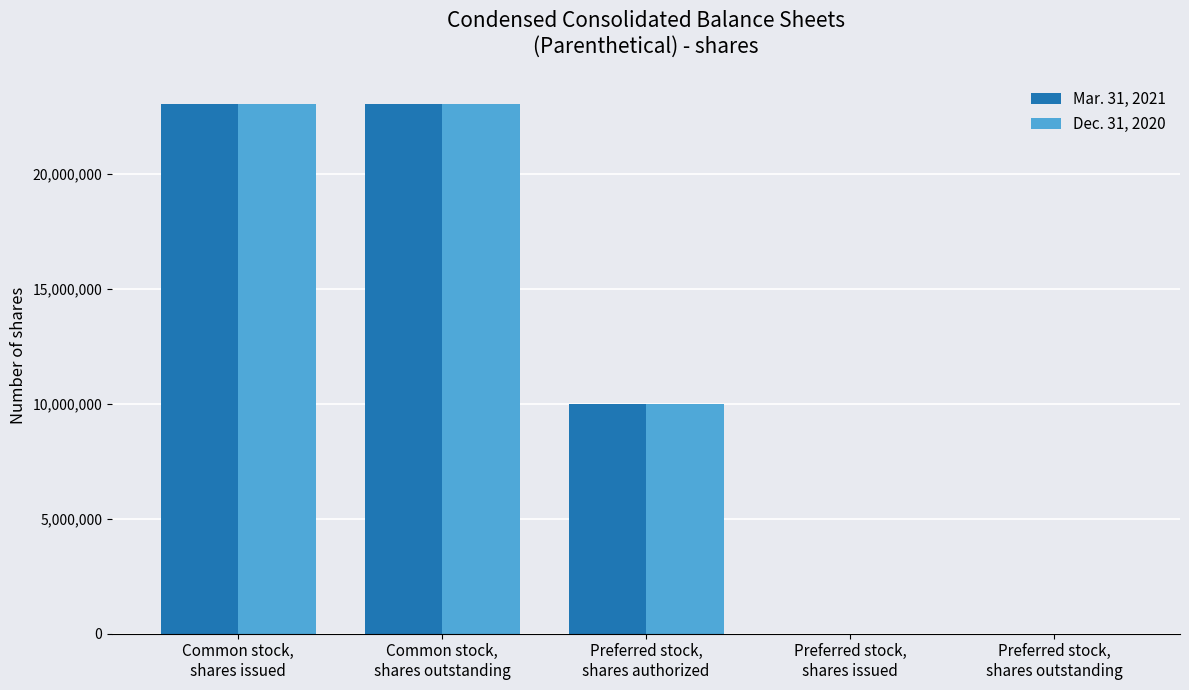

What is the highest value of the Dec. 31, 2020 series?

23027978